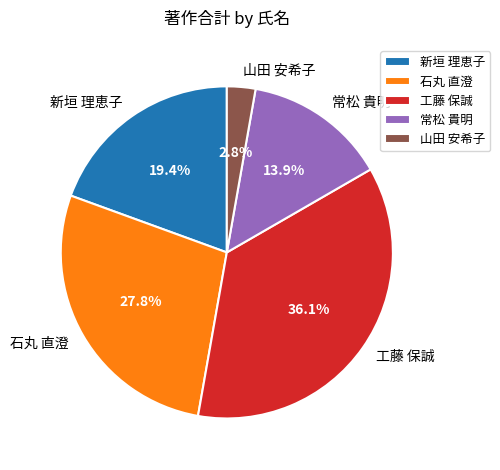

What is the total percentage of 常松 貴明 and 石丸 直澄?

41.7%